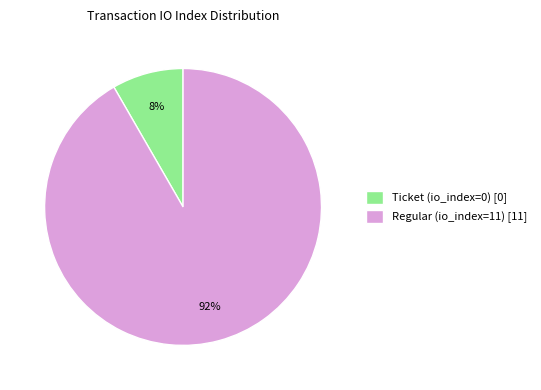

The Regular (io_index=11) [11] slice represents 92% of the pie. True or false?

True